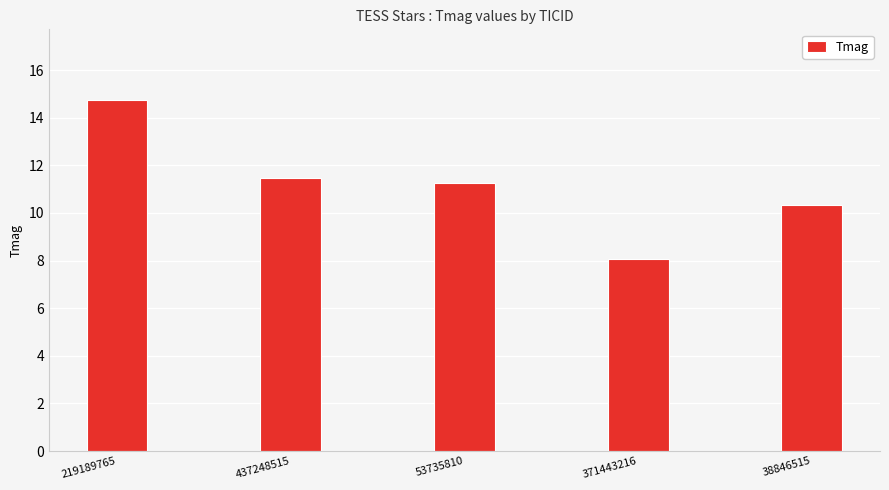

True or false: the data shows 17.1 at 38846515.

False